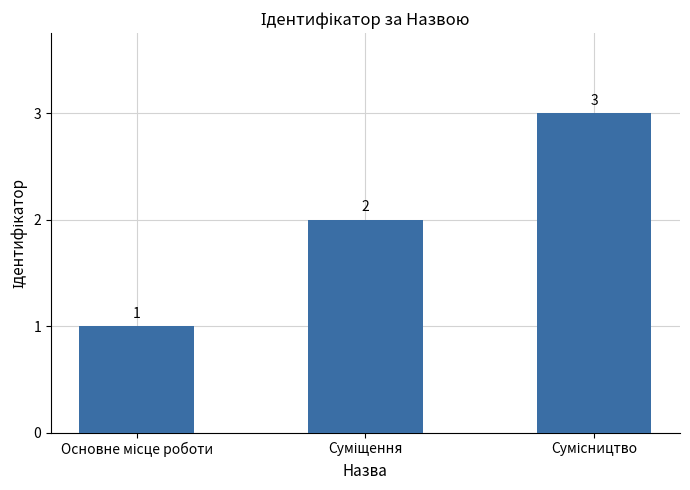

What is the value of the 1st bar from the left?

1